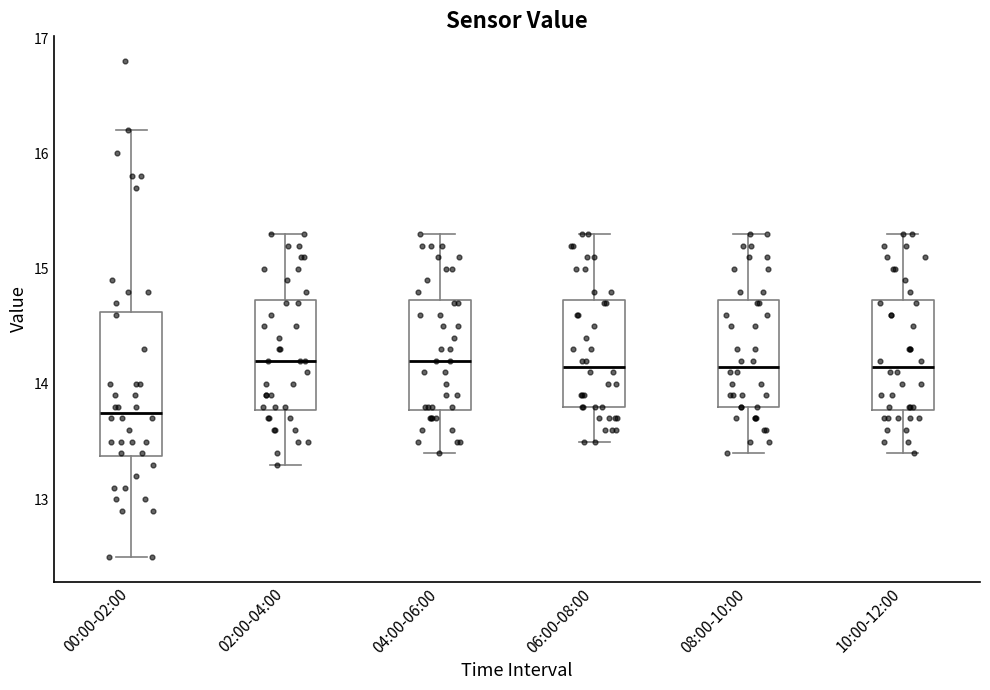

Reading left to right, transcribe this box plot: for each box, give where its median line is, the range the box spans, and where its two whiskers end, as read against the y-axis. The values are not printed on the chart, so give them approximately, as read against the axis.

00:00-02:00: median 13.8, box 13.4 to 14.6, whiskers 12.5 to 16.2
02:00-04:00: median 14.2, box 13.8 to 14.7, whiskers 13.3 to 15.3
04:00-06:00: median 14.2, box 13.8 to 14.7, whiskers 13.4 to 15.3
06:00-08:00: median 14.2, box 13.8 to 14.7, whiskers 13.5 to 15.3
08:00-10:00: median 14.2, box 13.8 to 14.7, whiskers 13.4 to 15.3
10:00-12:00: median 14.2, box 13.8 to 14.7, whiskers 13.4 to 15.3